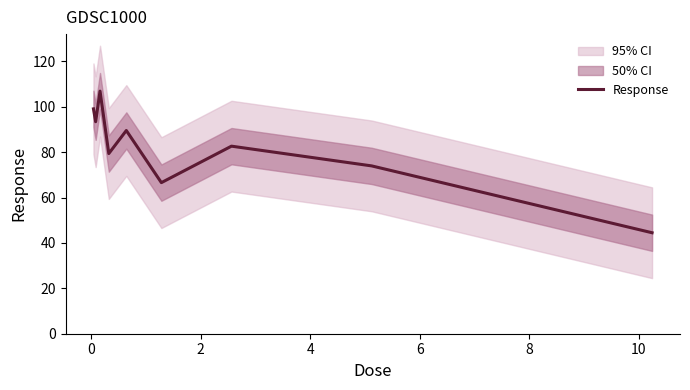

What is the difference between the maximum and minimum values?

62.4